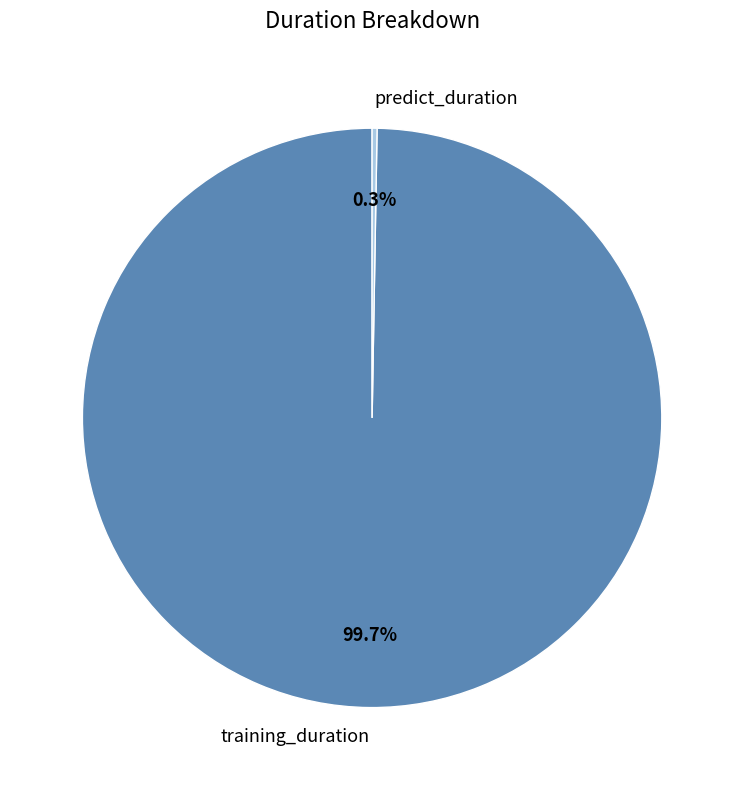

Does any single category account for the majority?

Yes